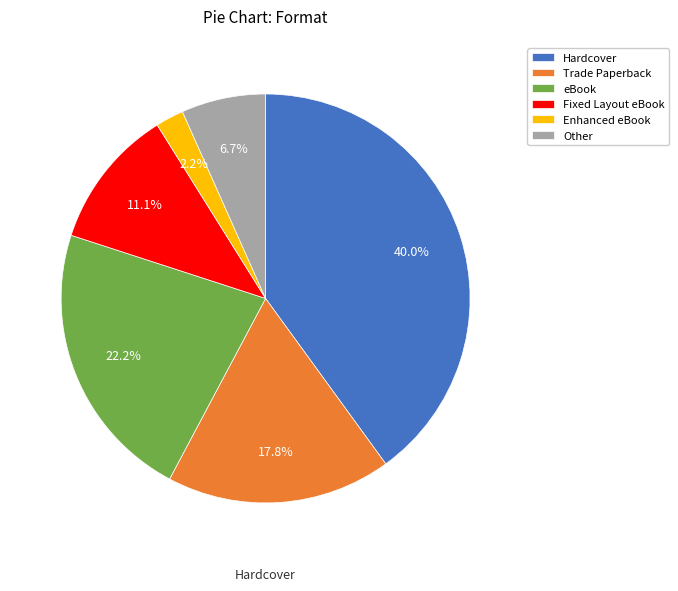

Is there any slice that represents more than half of the pie?

No